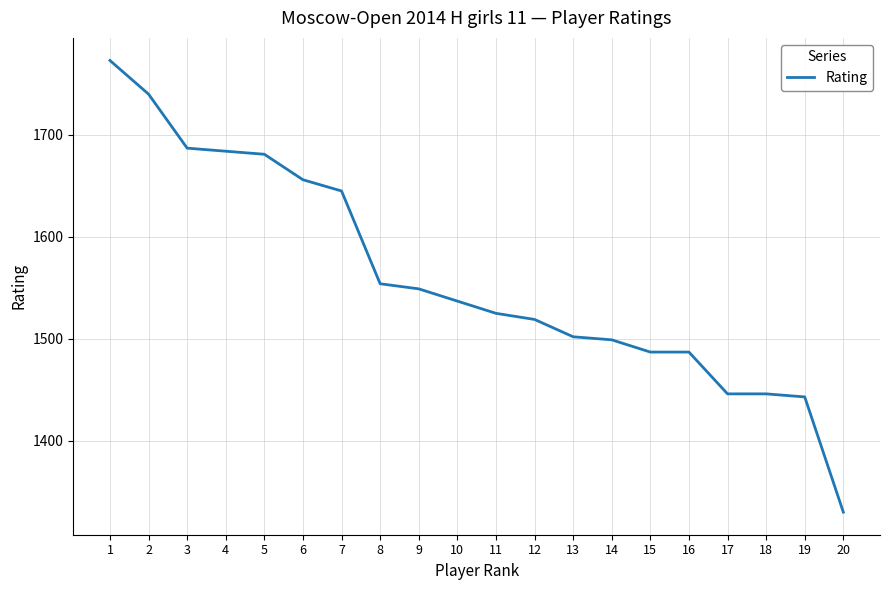

The value at 5 is 2410. True or false?

False